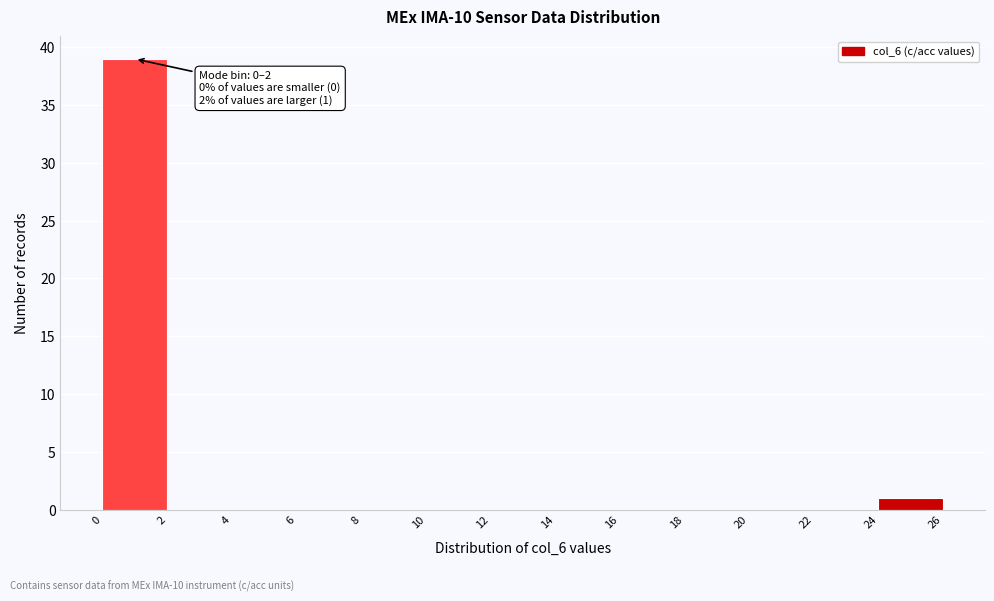

Which range on the x-axis has the tallest bar?

0 to 2